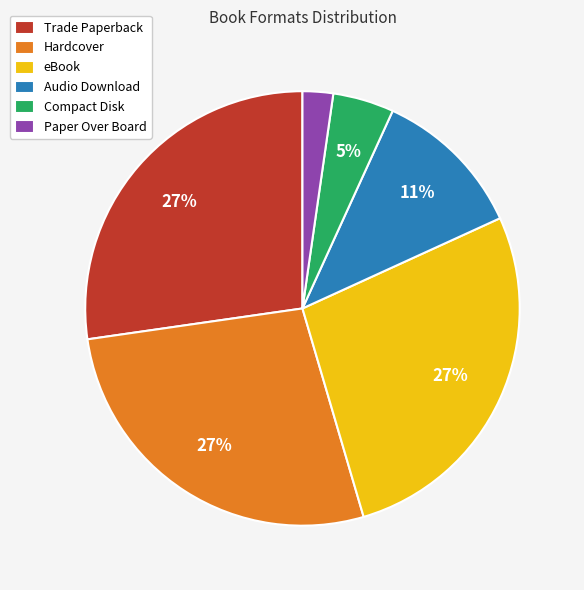

Is there any slice that represents more than half of the pie?

No